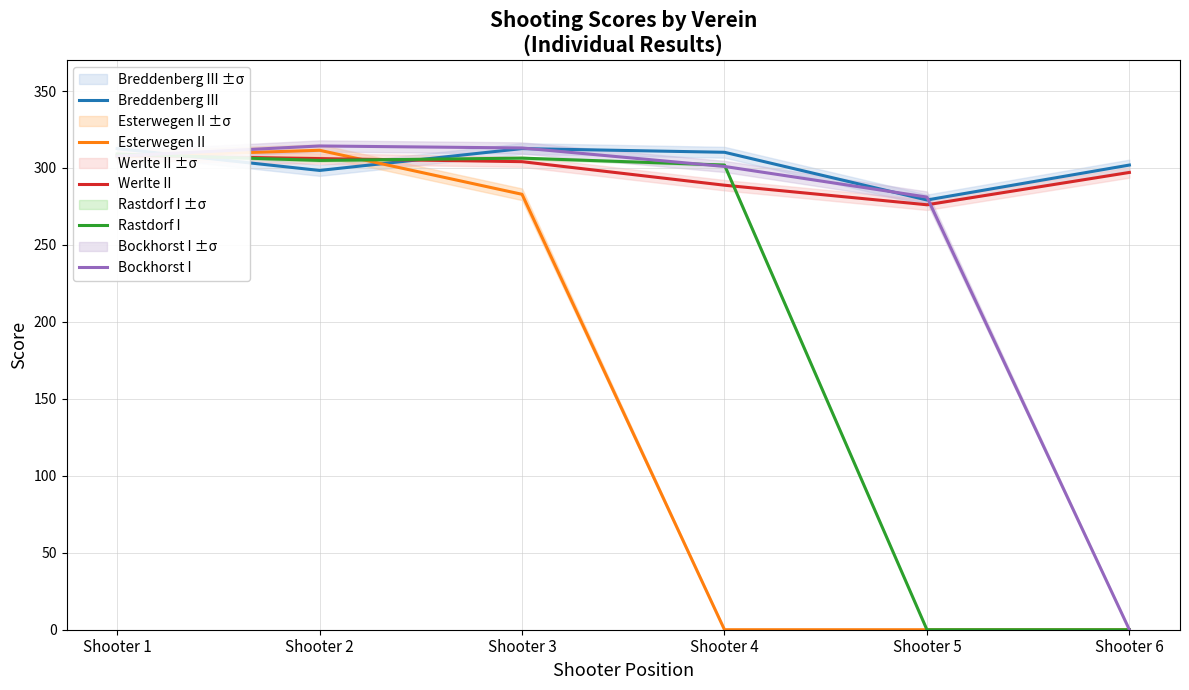

Where does the Werlte II series first go above 304?

Shooter 1